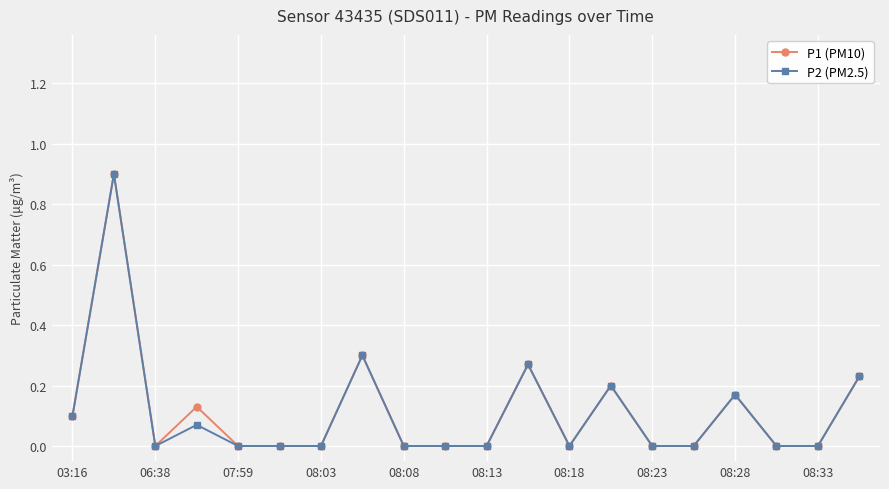

True or false: P2 (PM2.5) has more than 0 points higher than both neighbors.

True